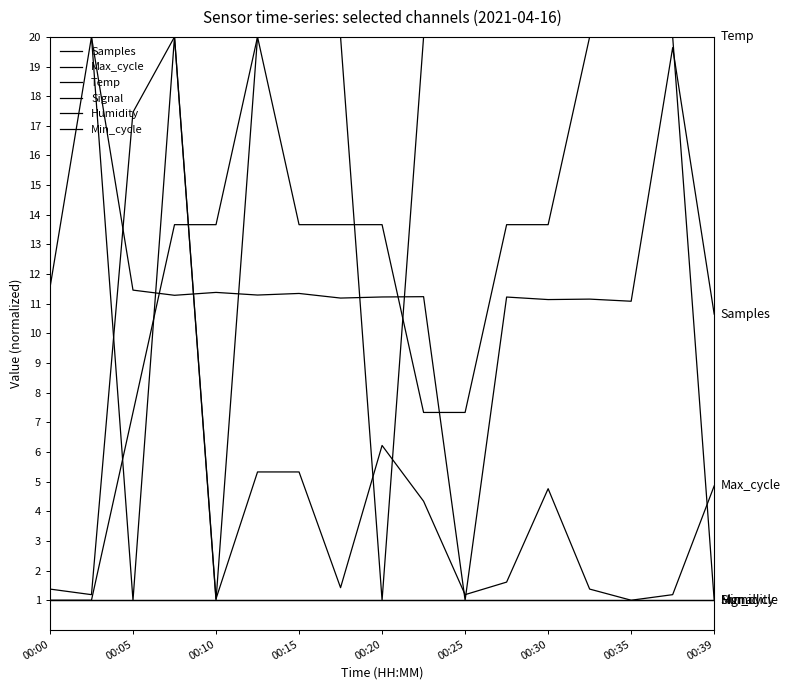

What is the difference between the second highest and minimum values in the Samples series?

18.6